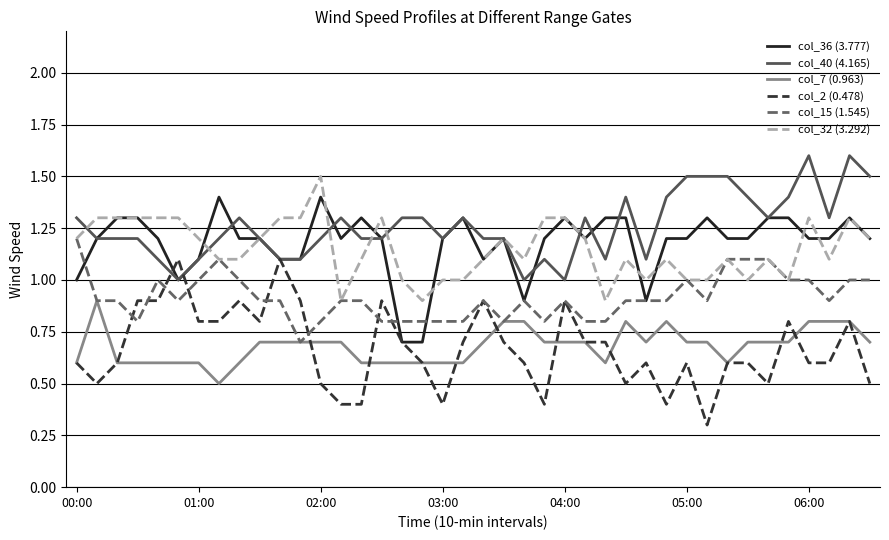

Which series has the largest range (max minus min)?

col_2 (0.478)